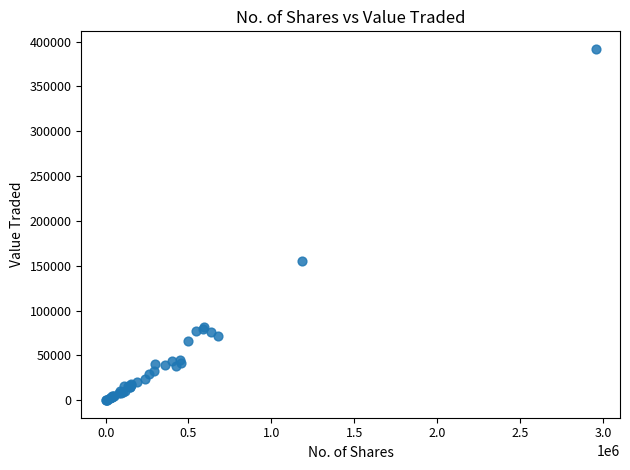

What Y value in the scatter plot is closest to 195945?

155685